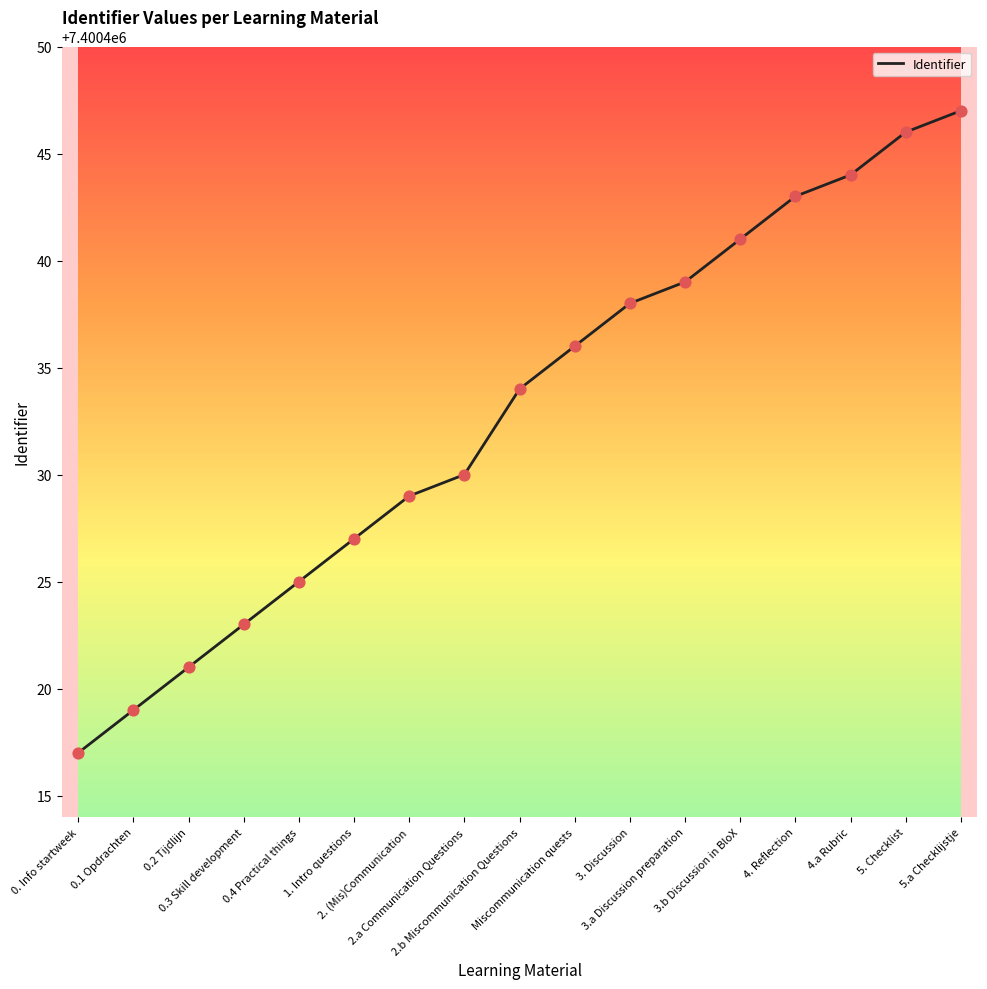

What is the ratio of the value at 5.a Checklijstje to the value at 0.1 Opdrachten?

1.0